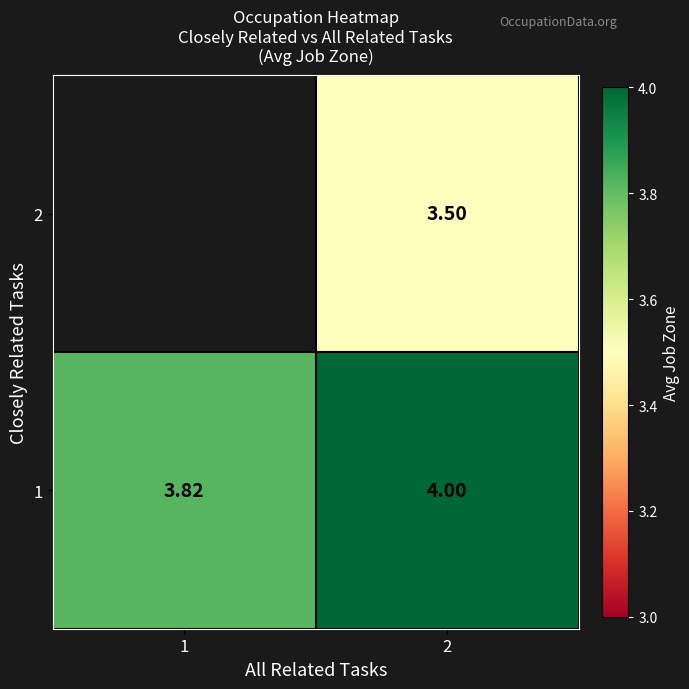

What value does the row_1 series have at 1?

3.8